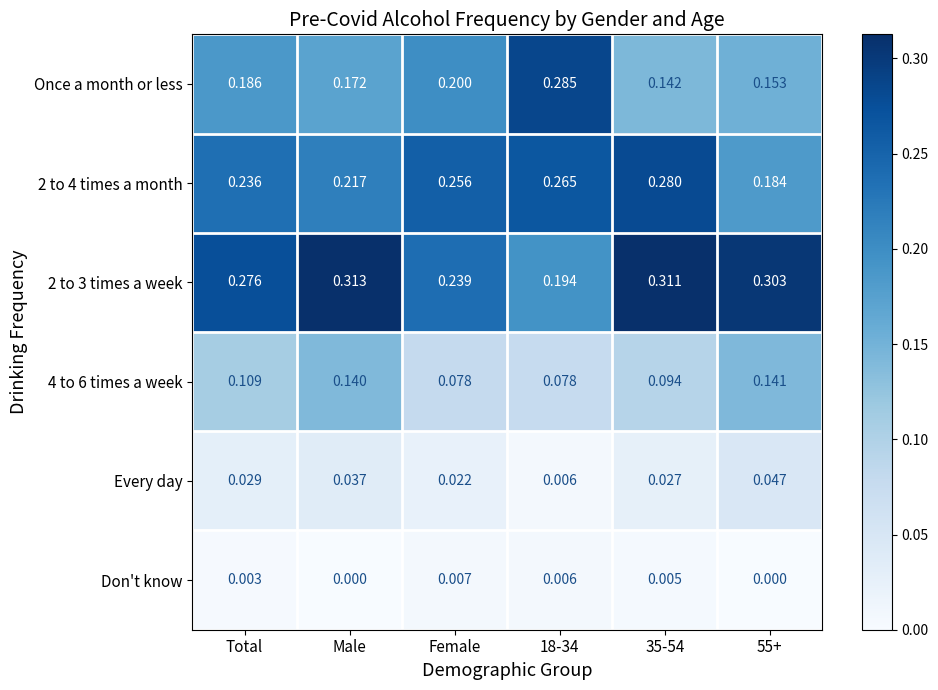

Which label corresponds to the largest value in the chart?

Male